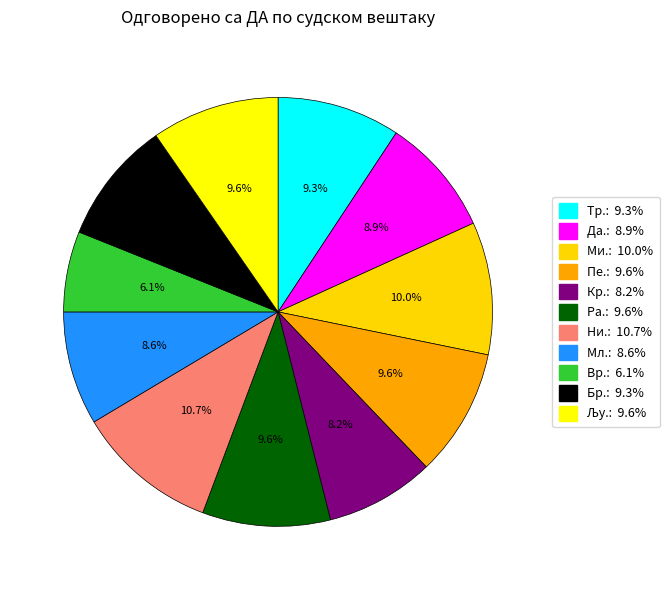

How many slices are in this pie chart?

11